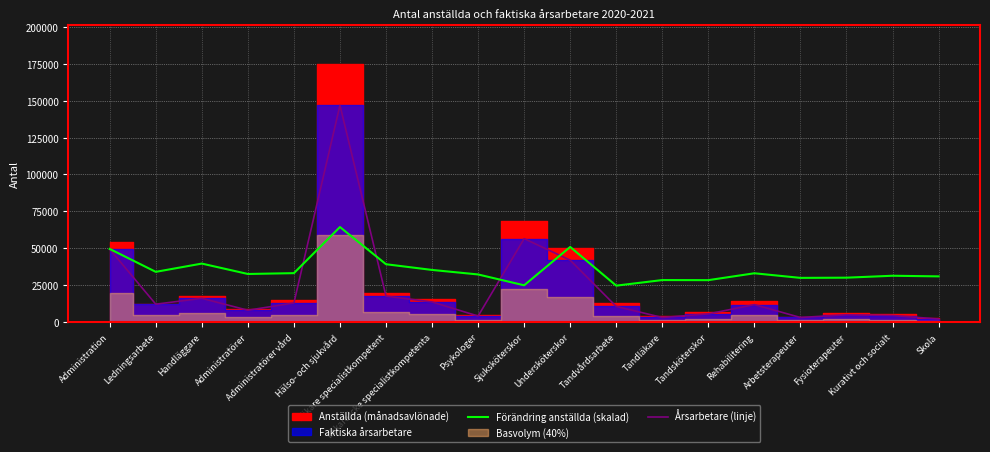

The value of Förändring anställda (skalad) at Ledningsarbete is 13146. True or false?

False